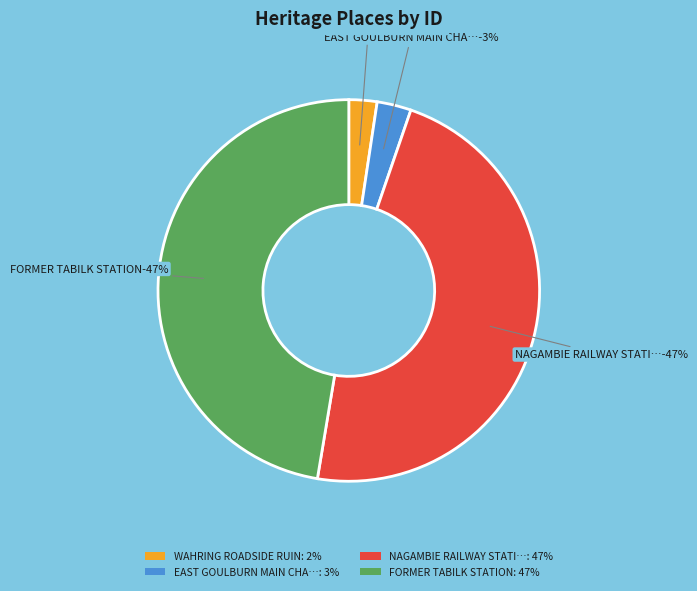

Rank the categories by value from lowest to highest.

WAHRING ROADSIDE RUIN, EAST GOULBURN MAIN CHANNEL SIPHON & WEIR, NAGAMBIE RAILWAY STATION ARCHAEOLOGICAL, FORMER TABILK STATION